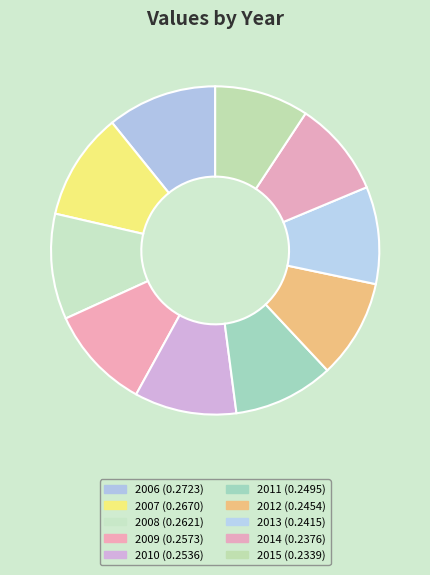

How many slices are in this pie chart?

10